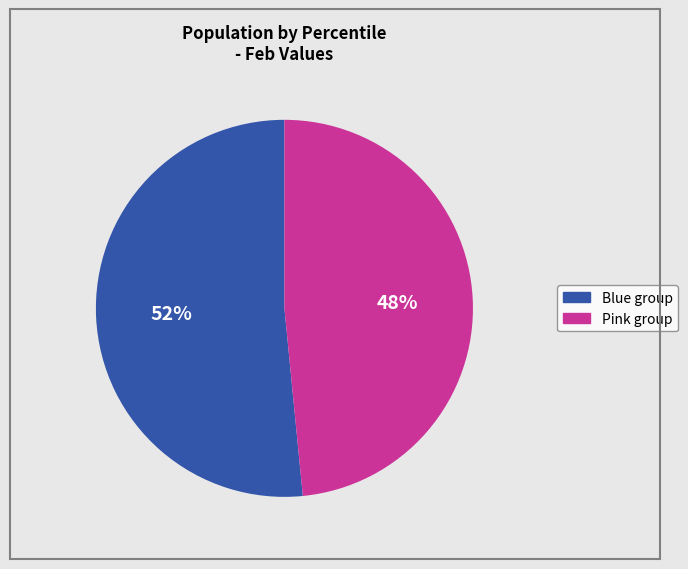

To the nearest percent, what is the average slice percentage?

50%